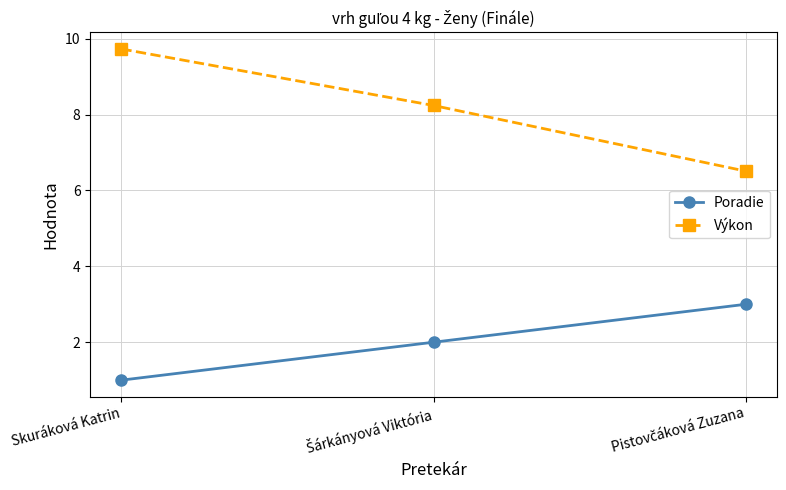

At Skuráková Katrin, list the series in order from largest to smallest.

Výkon, Poradie